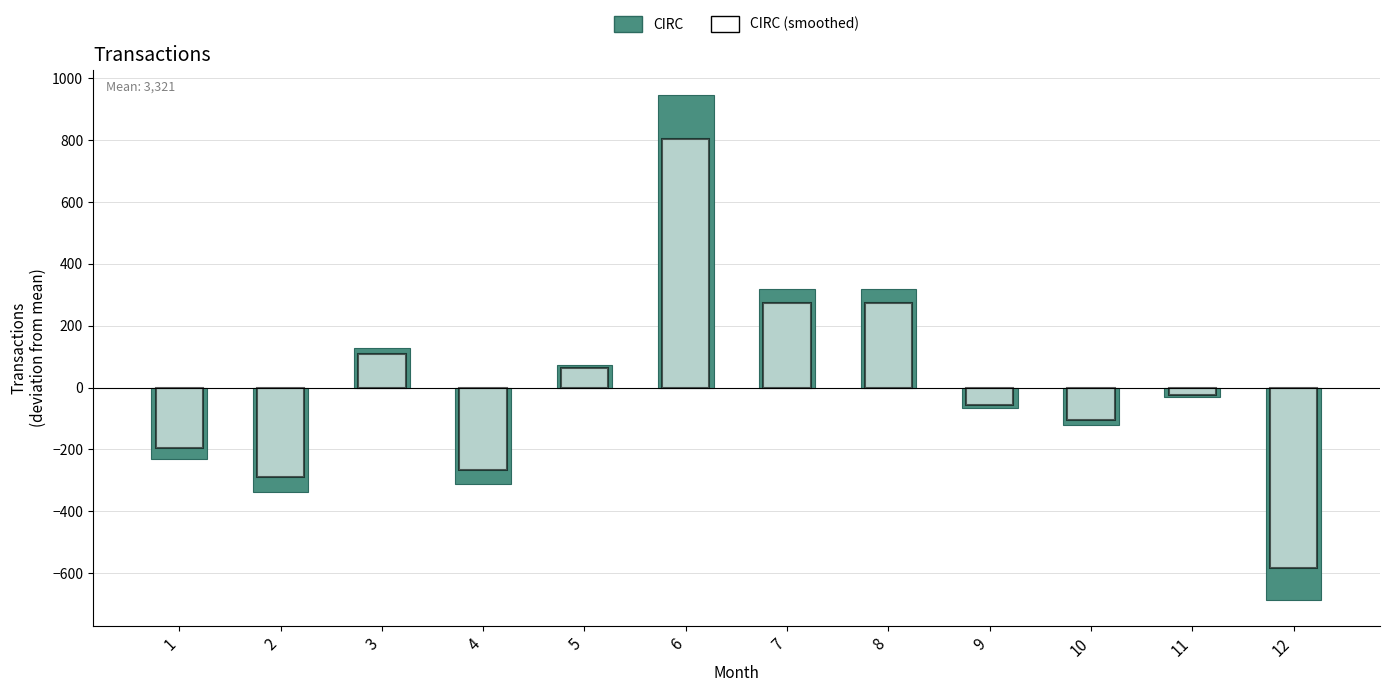

Is the value of CIRC (smoothed) at 5 greater than the value of CIRC at 2?

Yes